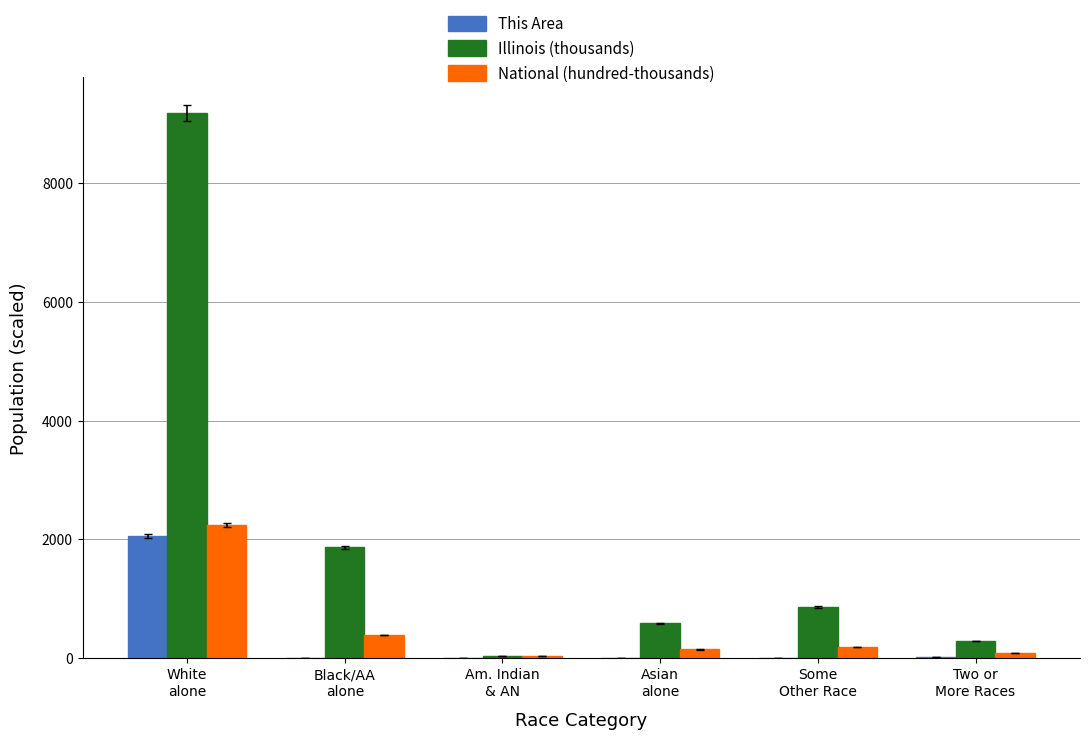

What is the maximum value for National (hundred-thousands)?

2235.5